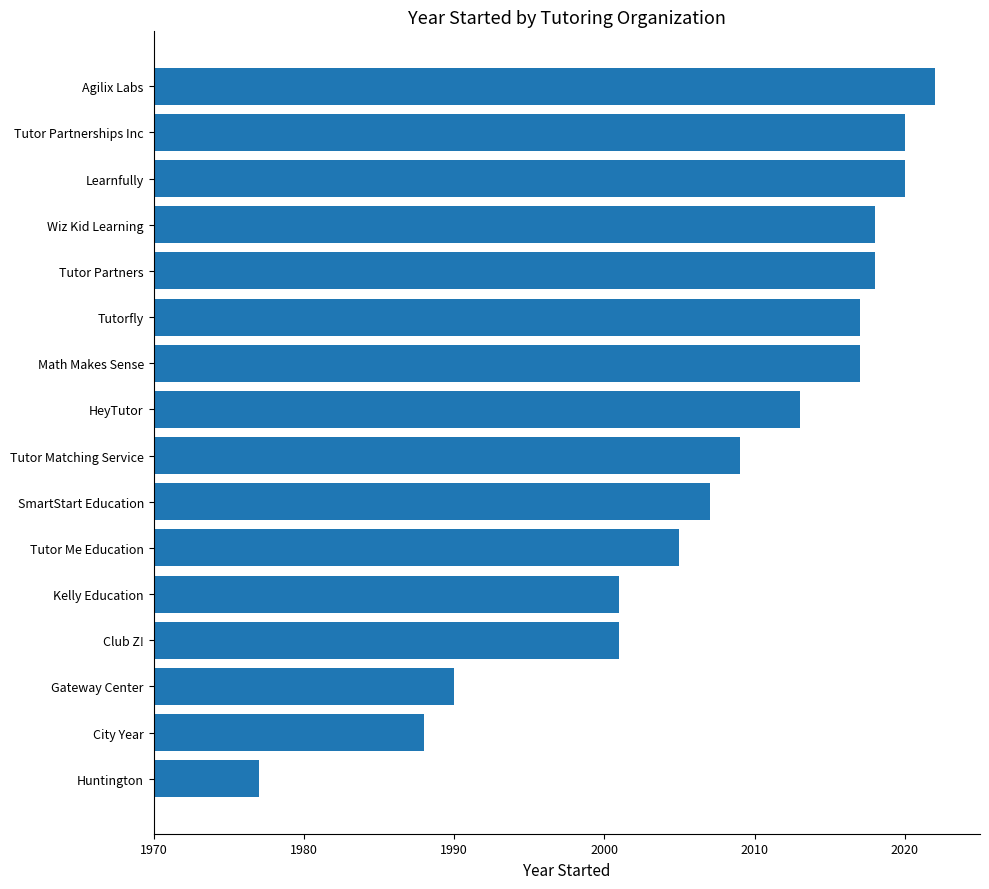

What is the sum of all values?

32123